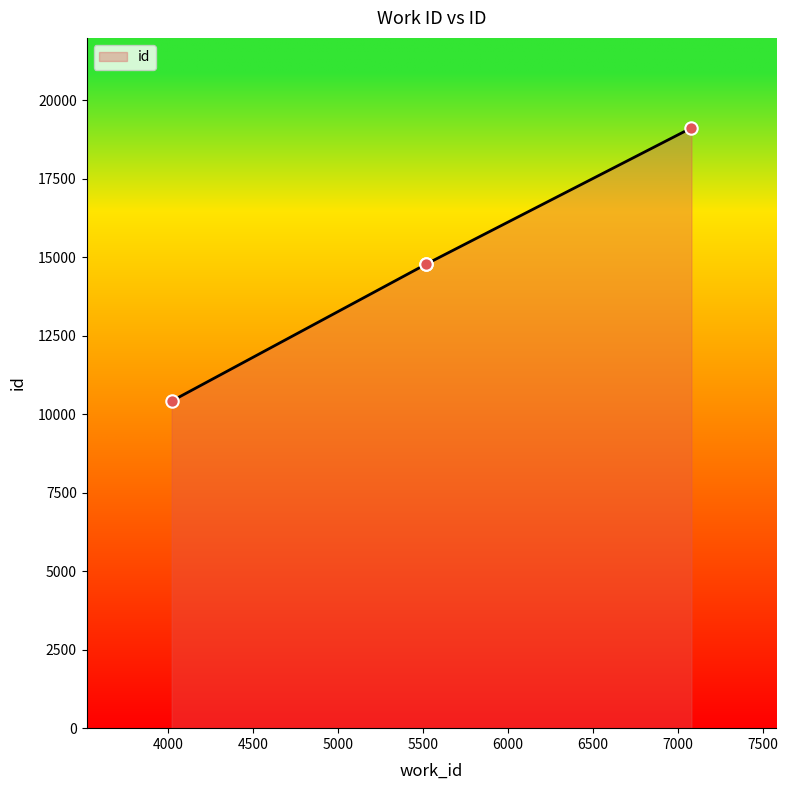

What is the ratio of the value at 7078 to the value at 5520?

1.3